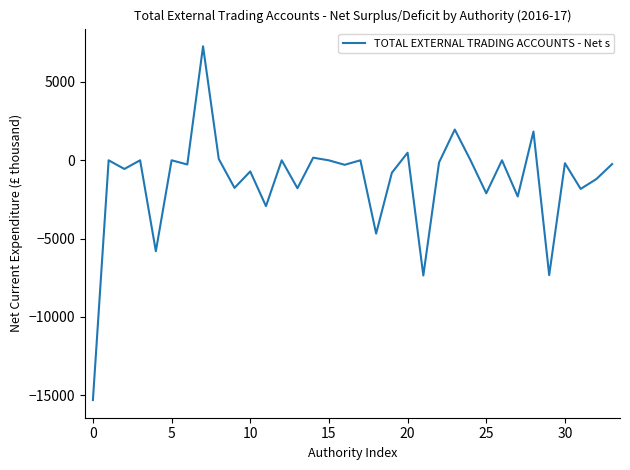

What is the smallest value displayed?

-15308.1